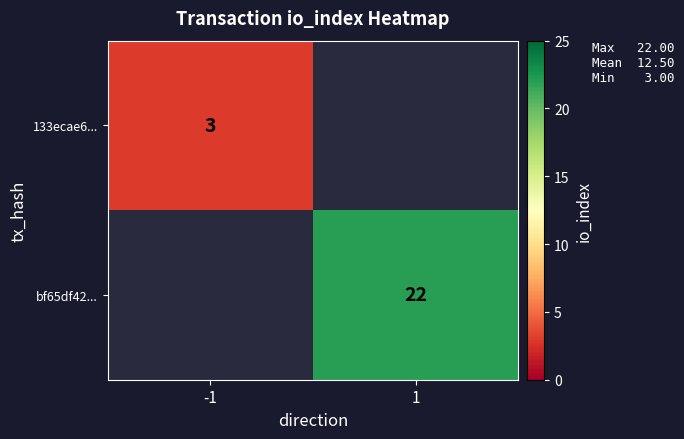

Is it true that bf65df42... equals 14 at 1?

False